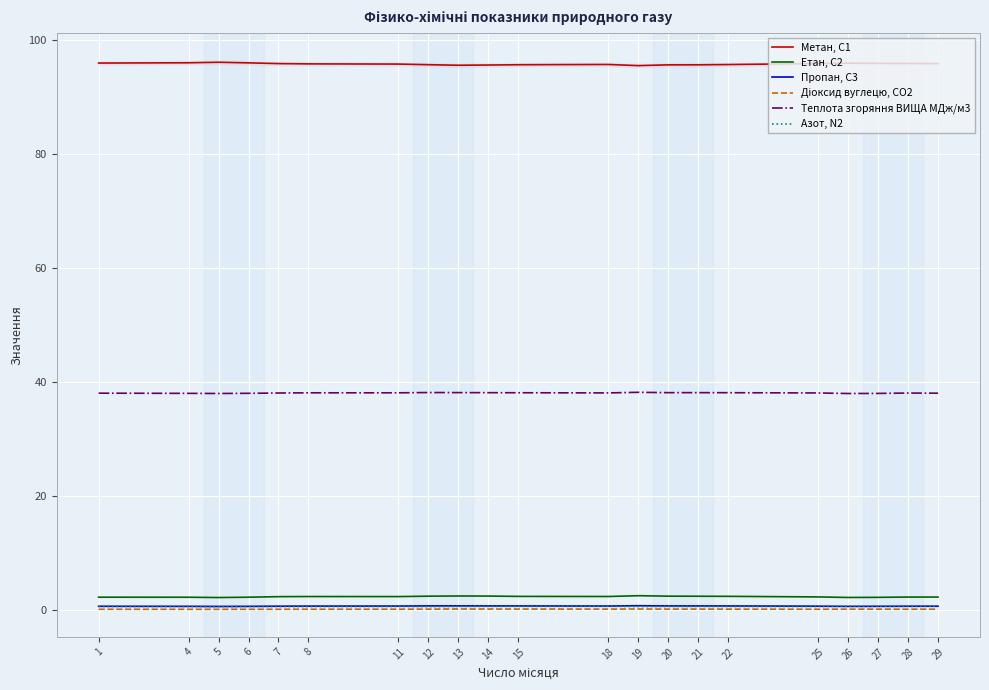

What is the sum of the Теплота згоряння ВИЩА МДж/м3 values at 22 and 26?

76.1